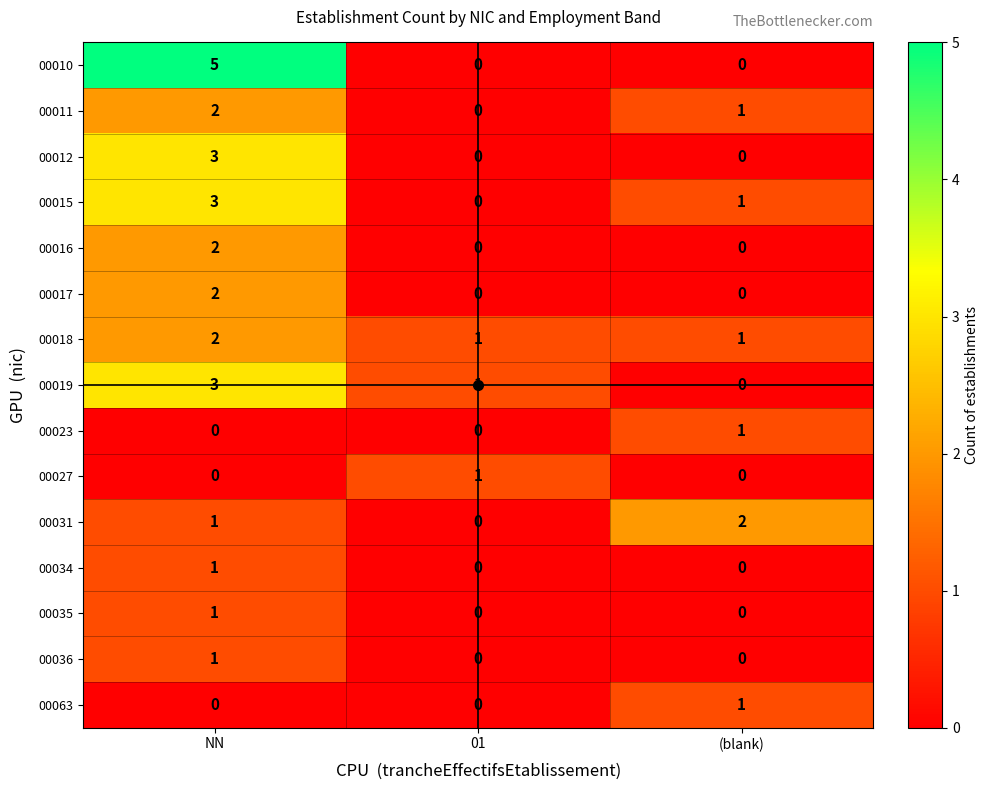

At which category is the sum across all series the highest?

NN